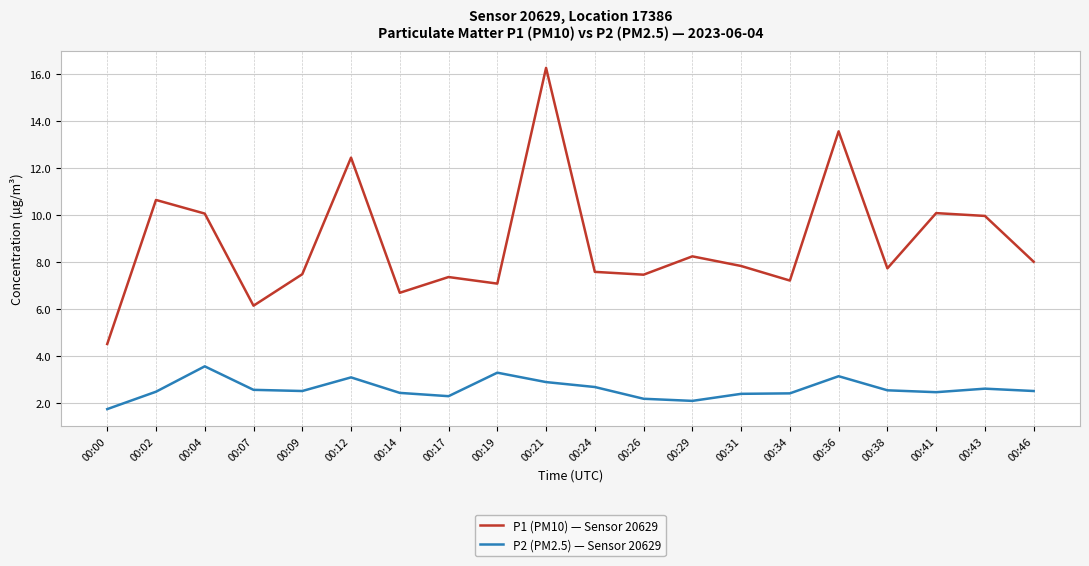

What is the difference between the highest and lowest values at 00:34?

4.8